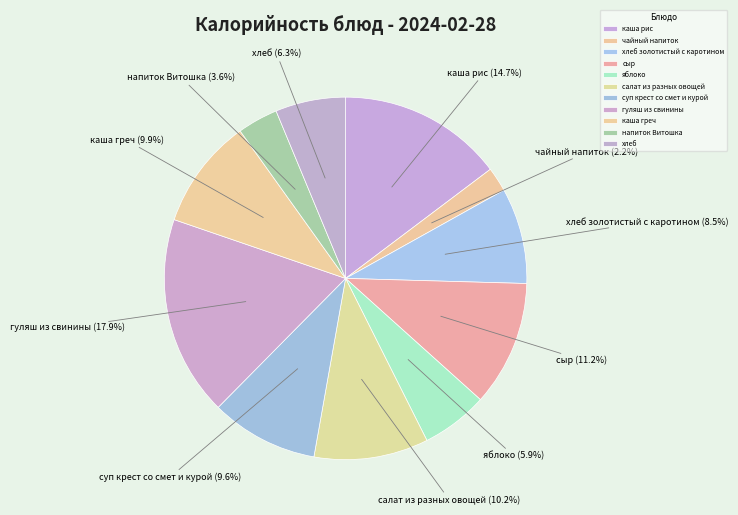

Is it true that салат из разных овощей is 10% of the pie?

True